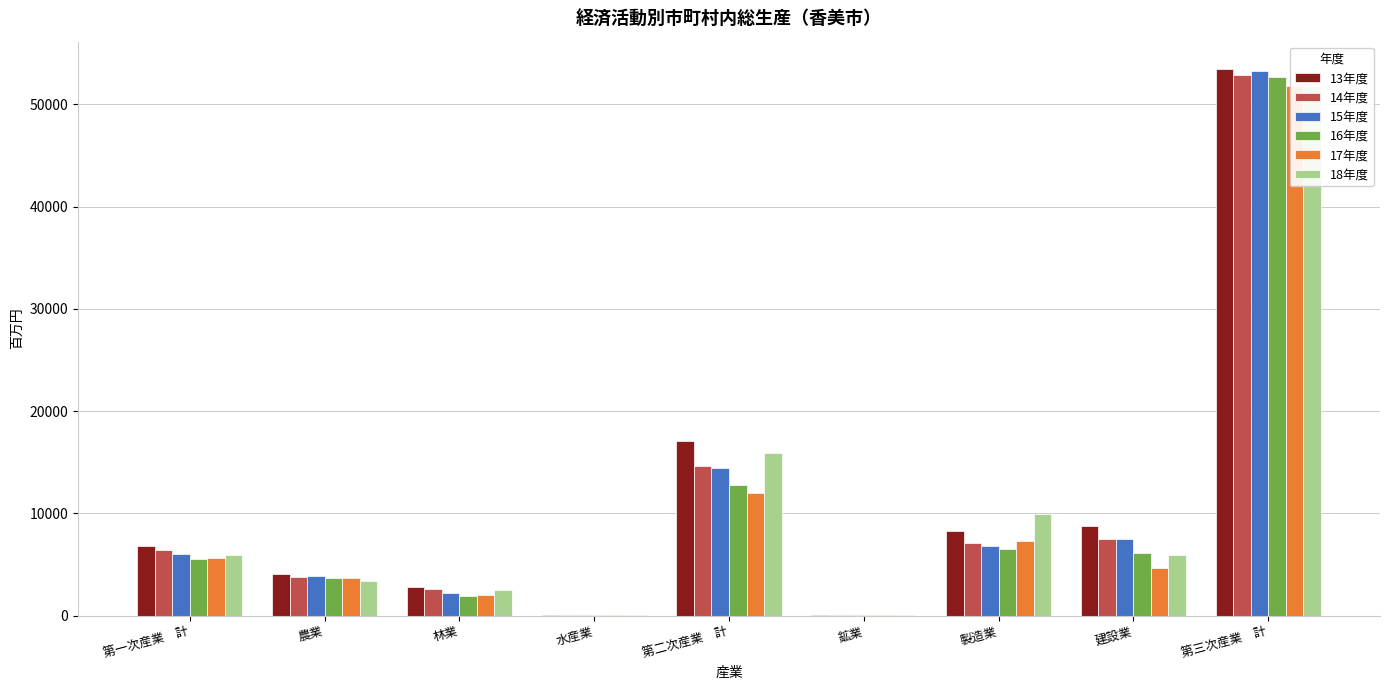

What is the maximum value shown in the chart?

53465